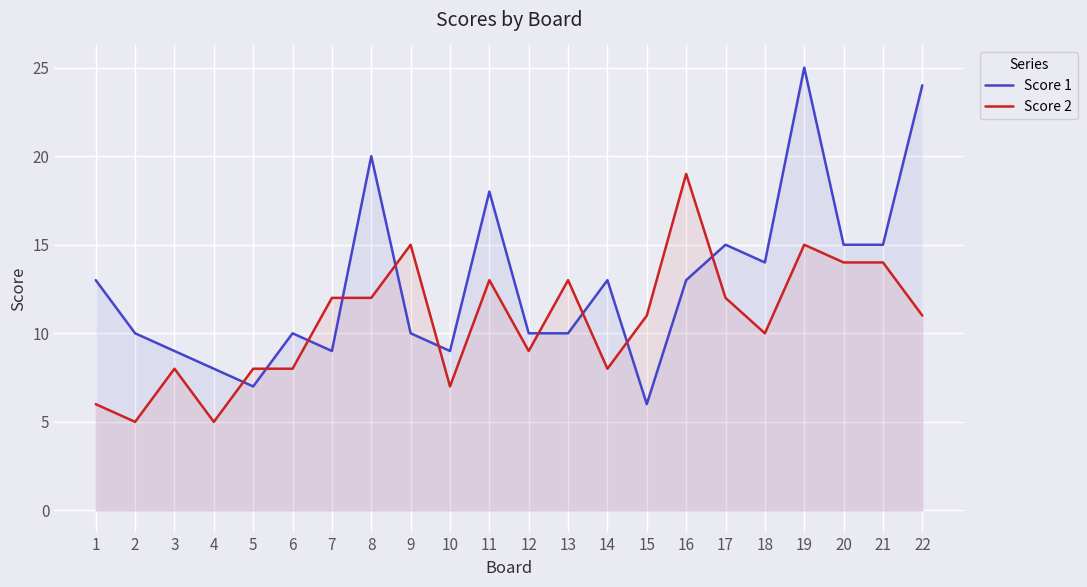

At which label is Score 1 closest to 15?

17